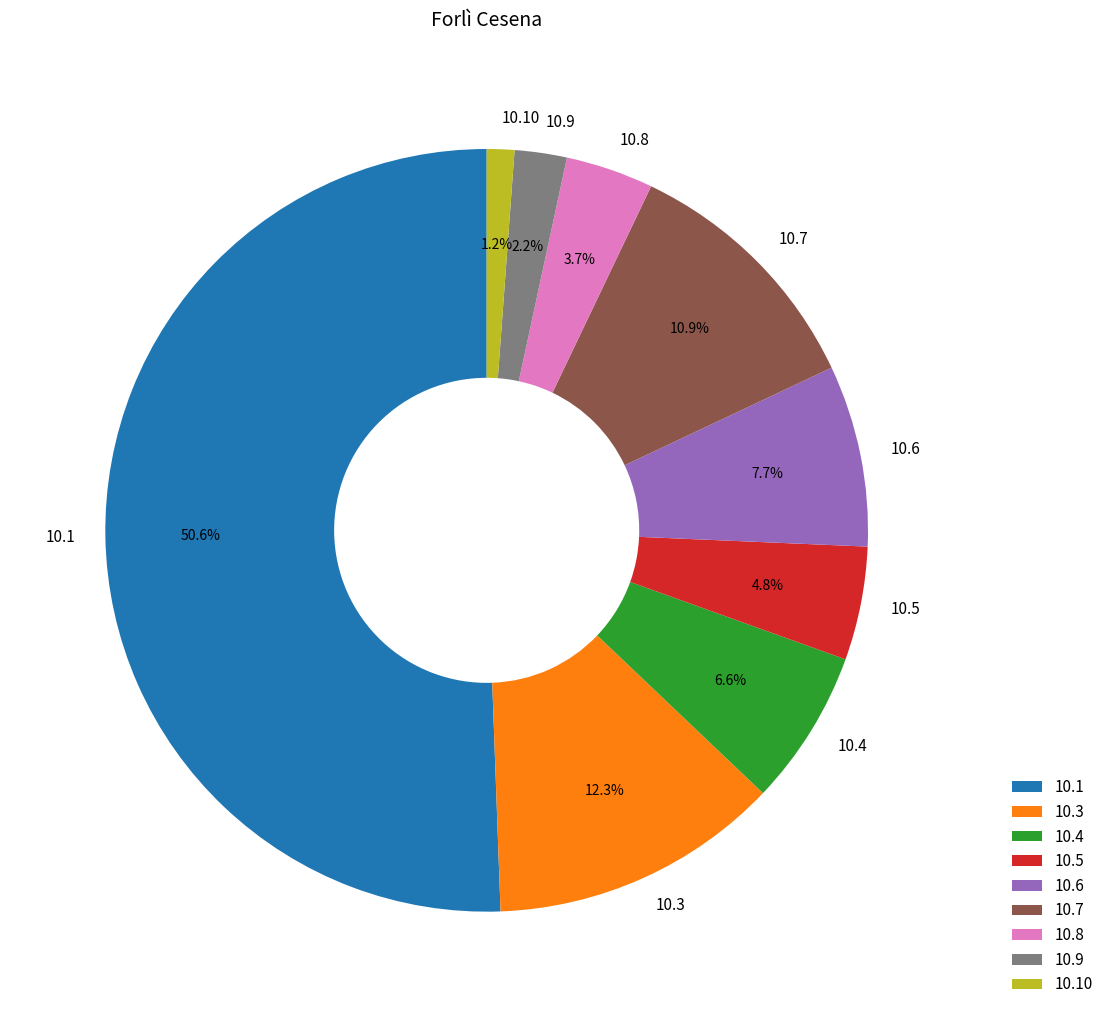

What percentage do 10.4 and 10.3 together represent?

18.9%